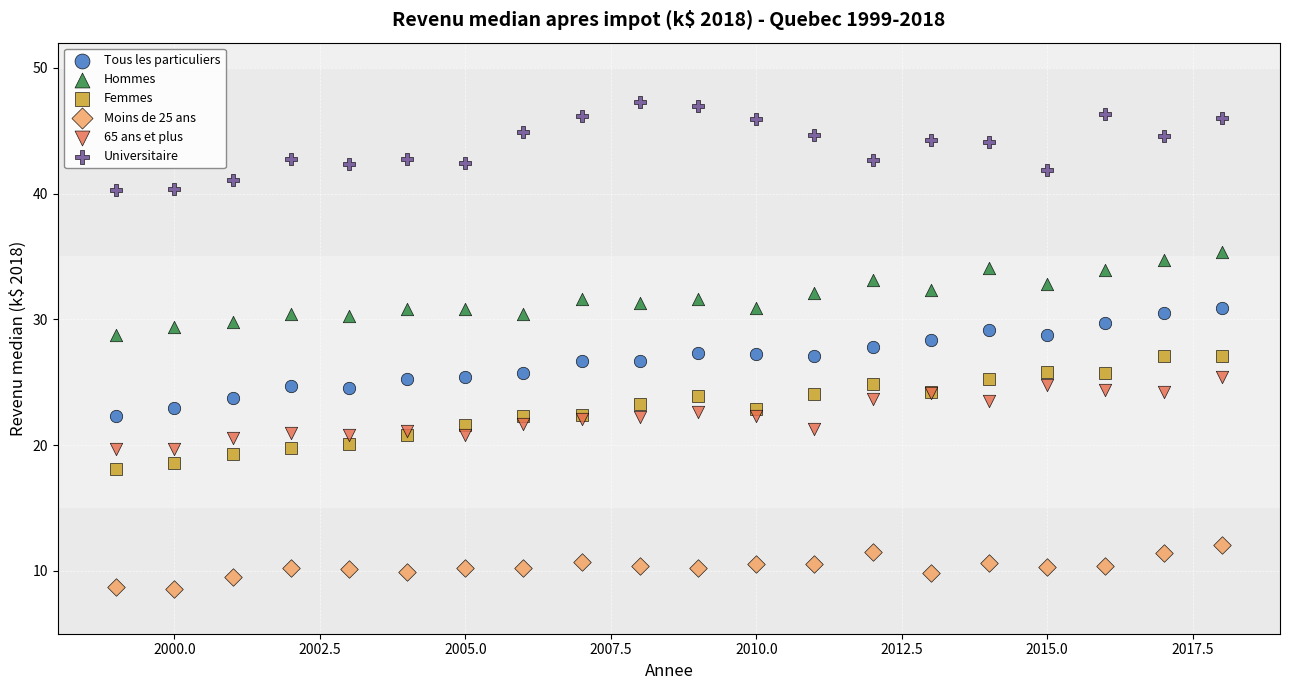

Which series reaches the minimum Y coordinate?

Moins de 25 ans